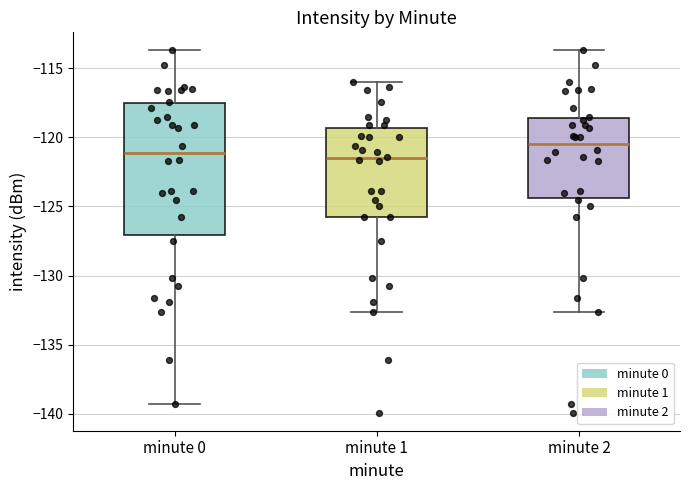

Where does the lower whisker of the box for minute 2 end on the y-axis? The values are not printed on the chart, so give them approximately, as read against the axis.

-132.5